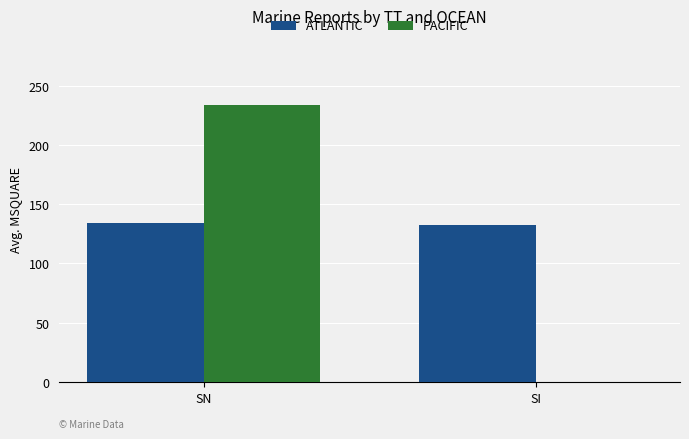

What is the difference between the PACIFIC values at SN and SI?

233.5